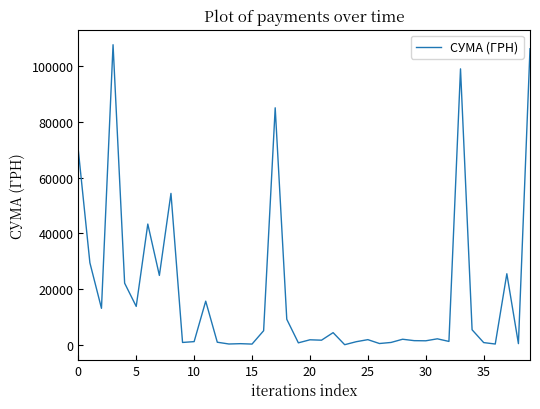

What is the maximum value shown in the chart?

107657.1